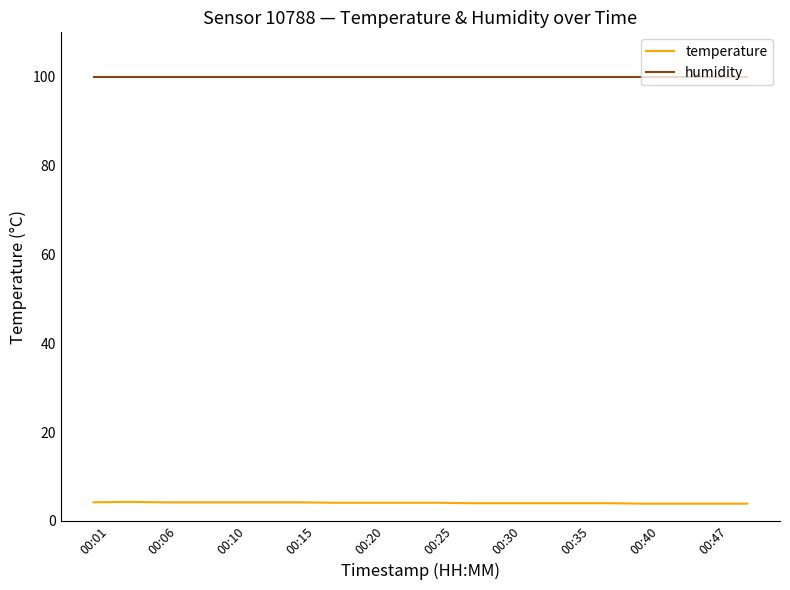

List the series in order of their peak value, lowest first.

temperature, humidity